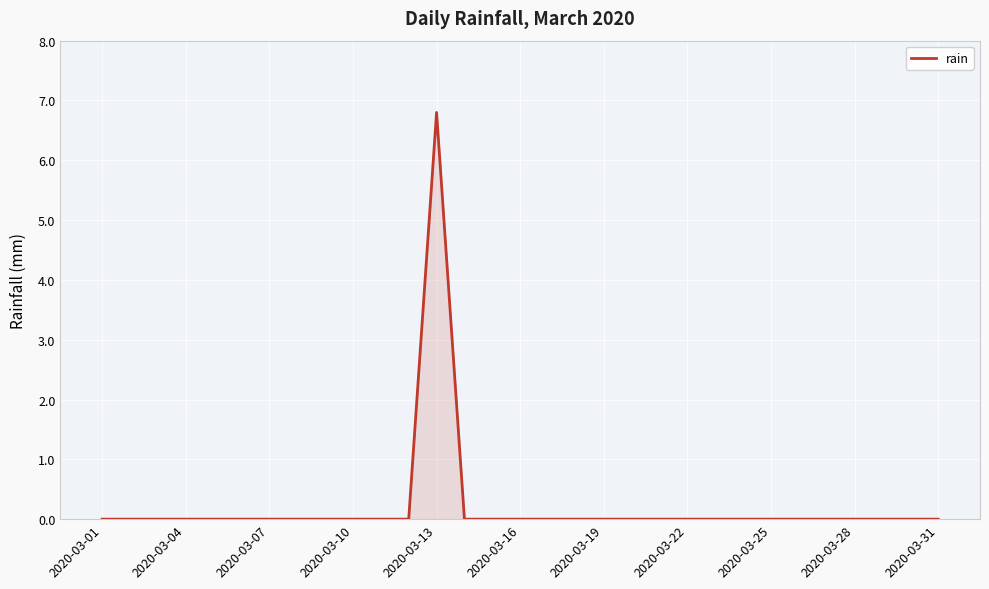

What is the difference between the maximum and minimum values?

6.8